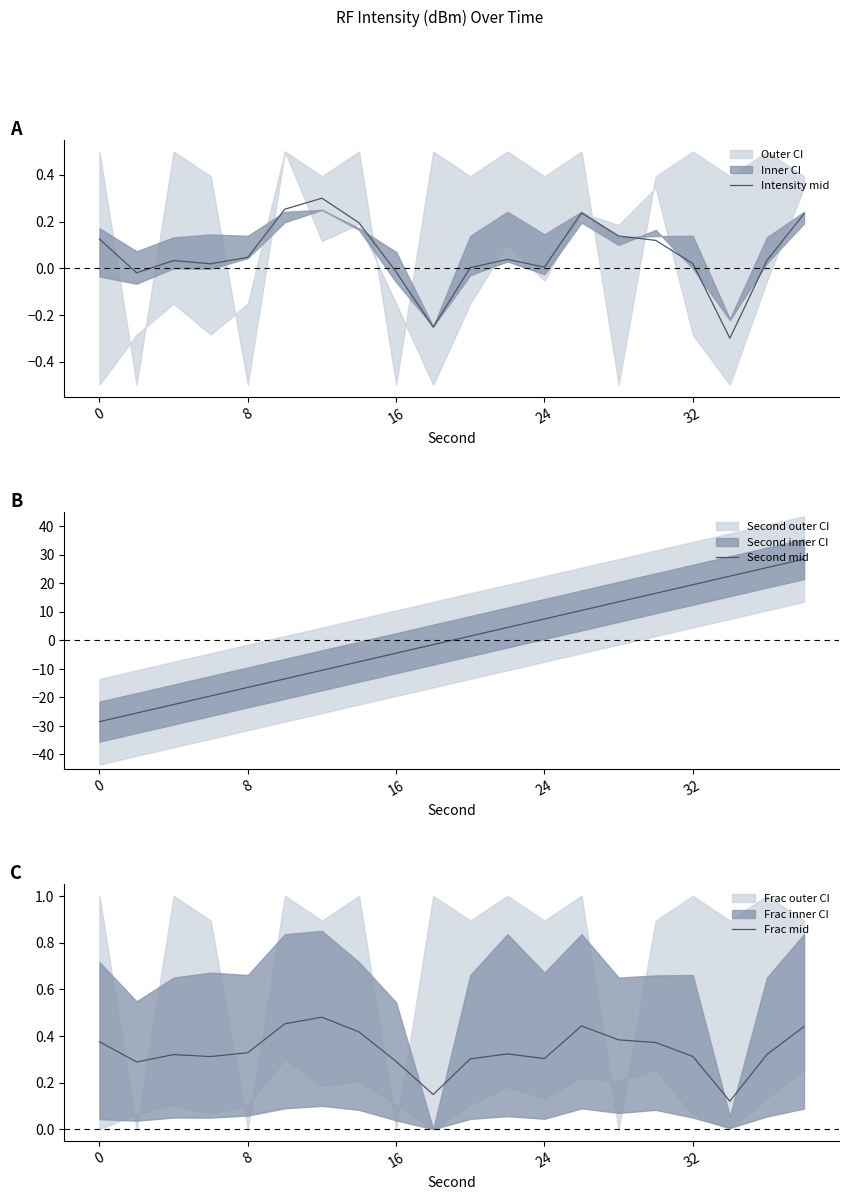

The Second mid series shows -6.7 at 8. True or false?

False